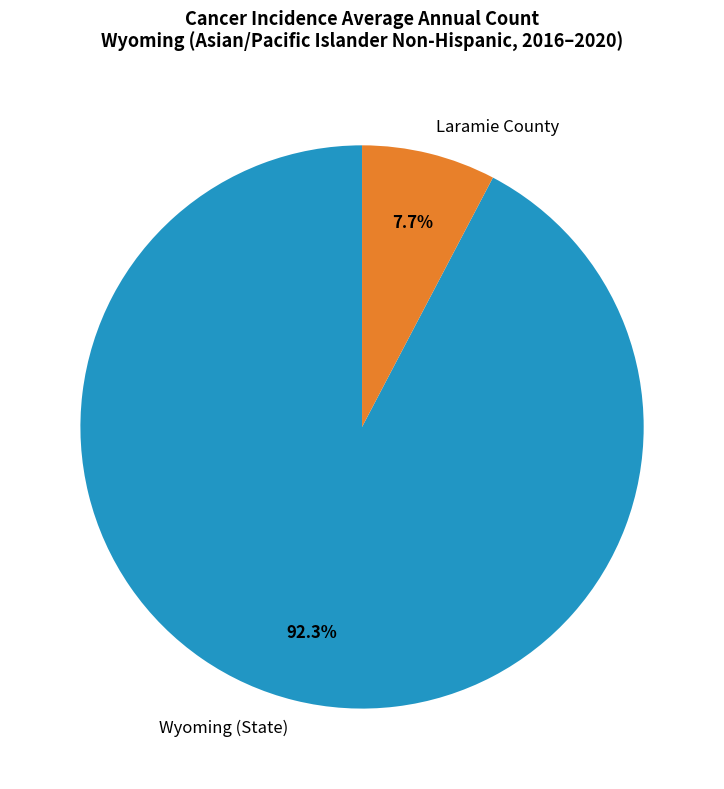

Which has a higher value, Laramie County or Wyoming?

Wyoming